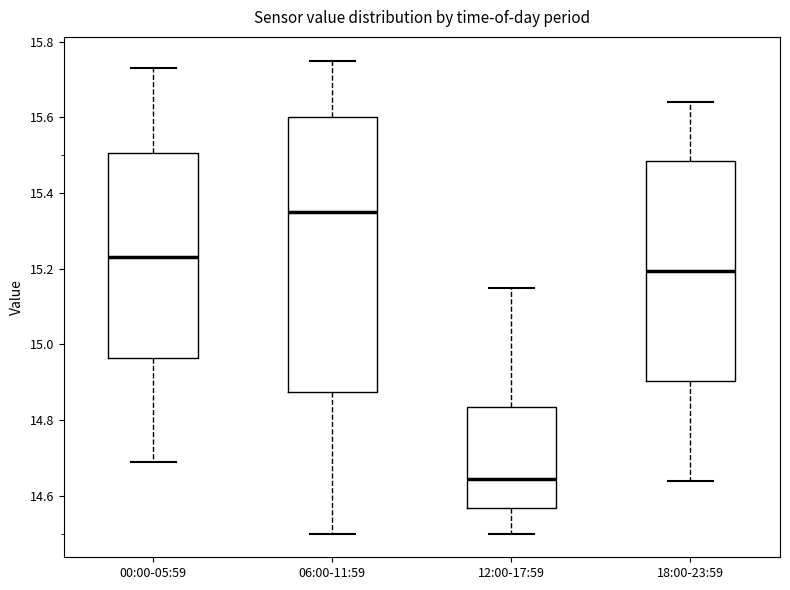

Which box's median line is the lowest?

12:00-17:59